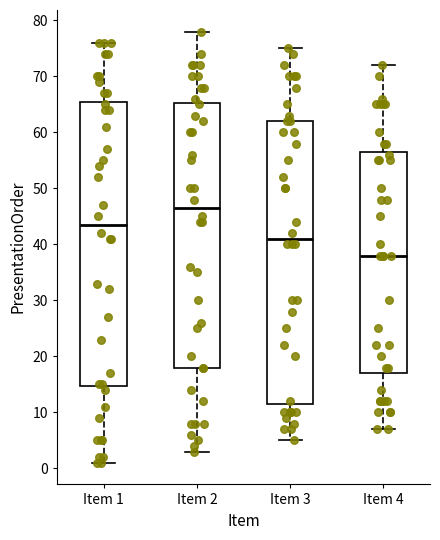

Which box's median line is the highest?

Item 2